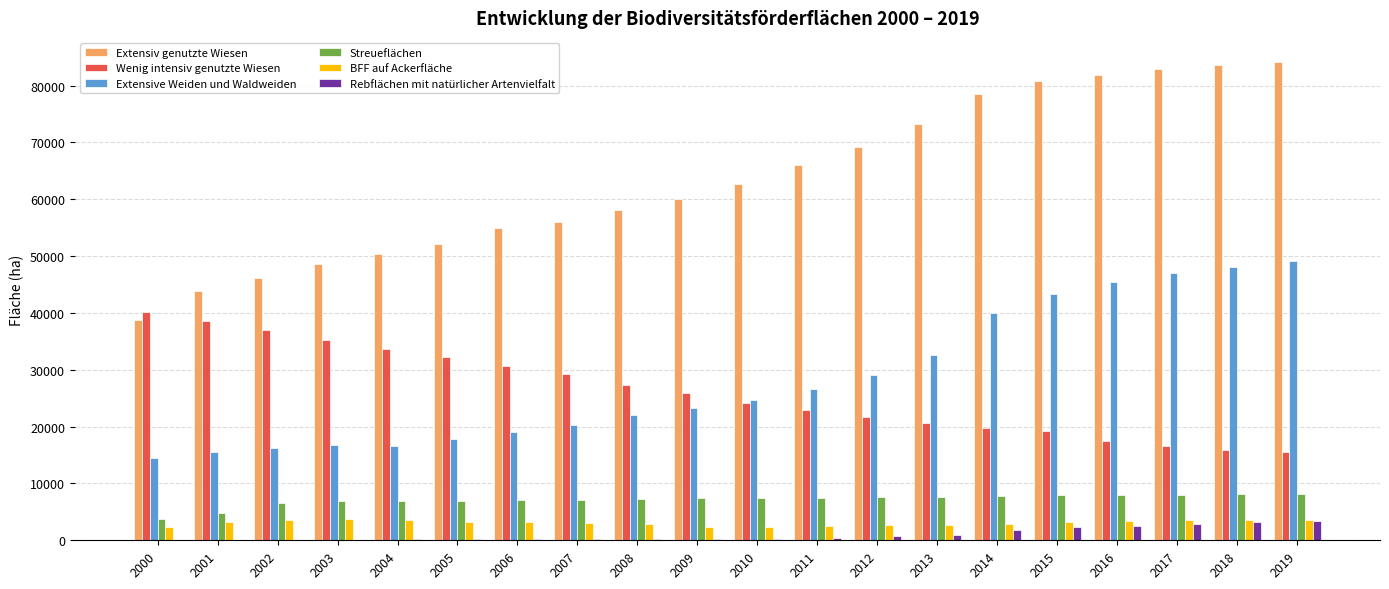

What is the sum of all Streueflächen values?

142613.7